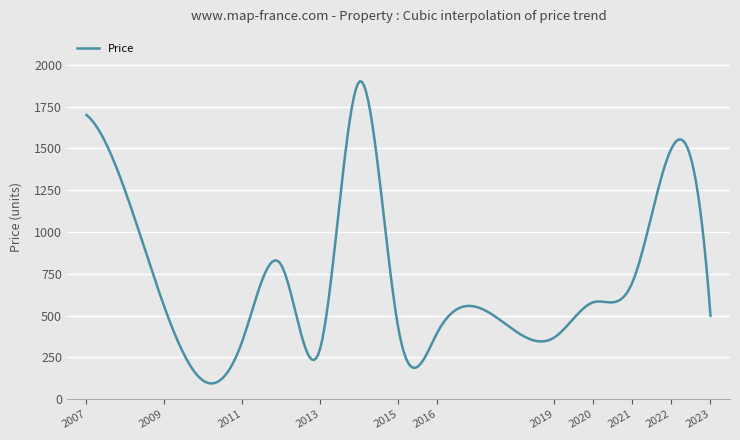

What is the difference between the maximum and minimum values?

1807.3